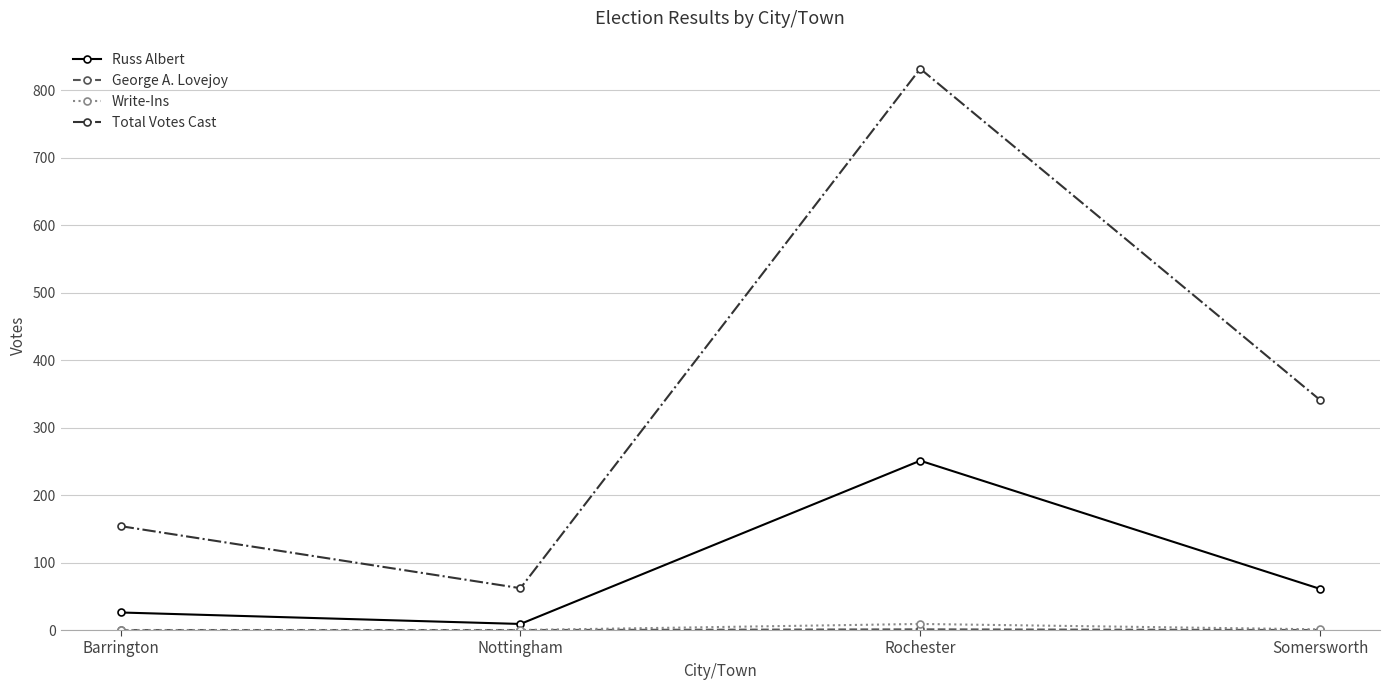

True or false: Total Votes Cast has a value of 832 at Rochester.

True